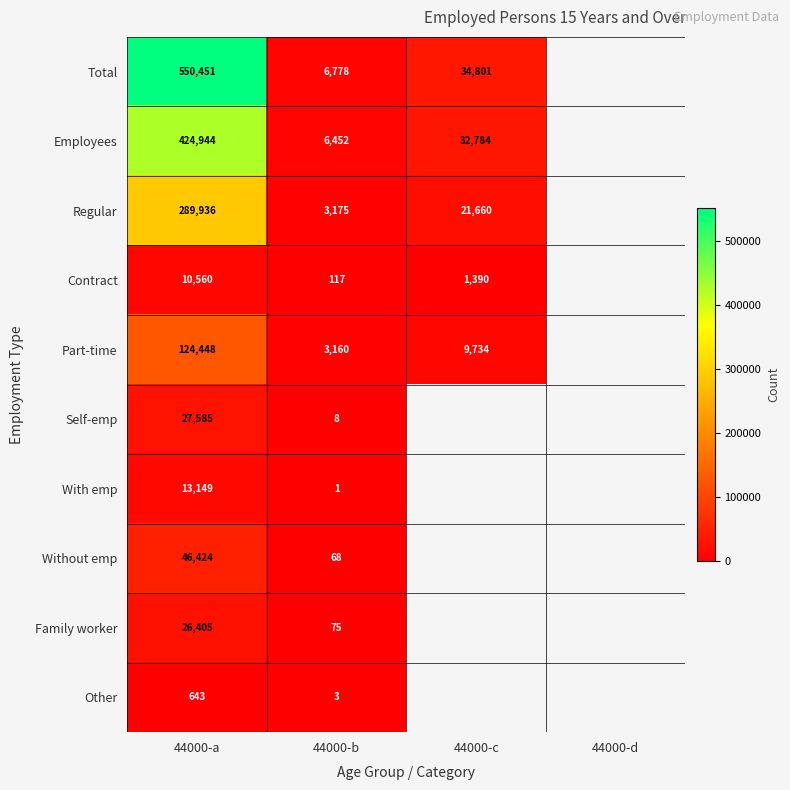

Is it true that Part-time equals 3160 at 44000-b?

True